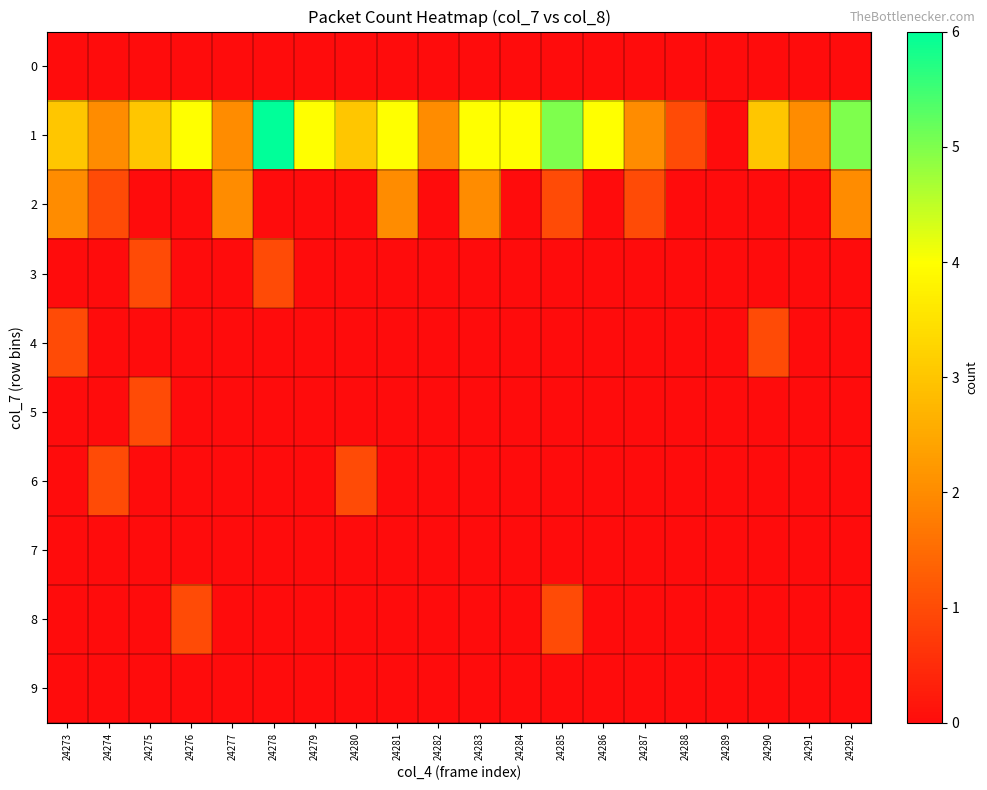

Reading right to left, extract all data points from this chart.

0: 24292=0	24291=0	24290=0	24289=0	24288=0	24287=0	24286=0	24285=0	24284=0	24283=0	24282=0	24281=0	24280=0	24279=0	24278=0	24277=0	24276=0	24275=0	24274=0	24273=0
1: 24292=5	24291=2	24290=3	24289=0	24288=1	24287=2	24286=4	24285=5	24284=4	24283=4	24282=2	24281=4	24280=3	24279=4	24278=6	24277=2	24276=4	24275=3	24274=2	24273=3
2: 24292=2	24291=0	24290=0	24289=0	24288=0	24287=1	24286=0	24285=1	24284=0	24283=2	24282=0	24281=2	24280=0	24279=0	24278=0	24277=2	24276=0	24275=0	24274=1	24273=2
3: 24292=0	24291=0	24290=0	24289=0	24288=0	24287=0	24286=0	24285=0	24284=0	24283=0	24282=0	24281=0	24280=0	24279=0	24278=1	24277=0	24276=0	24275=1	24274=0	24273=0
4: 24292=0	24291=0	24290=1	24289=0	24288=0	24287=0	24286=0	24285=0	24284=0	24283=0	24282=0	24281=0	24280=0	24279=0	24278=0	24277=0	24276=0	24275=0	24274=0	24273=1
5: 24292=0	24291=0	24290=0	24289=0	24288=0	24287=0	24286=0	24285=0	24284=0	24283=0	24282=0	24281=0	24280=0	24279=0	24278=0	24277=0	24276=0	24275=1	24274=0	24273=0
6: 24292=0	24291=0	24290=0	24289=0	24288=0	24287=0	24286=0	24285=0	24284=0	24283=0	24282=0	24281=0	24280=1	24279=0	24278=0	24277=0	24276=0	24275=0	24274=1	24273=0
7: 24292=0	24291=0	24290=0	24289=0	24288=0	24287=0	24286=0	24285=0	24284=0	24283=0	24282=0	24281=0	24280=0	24279=0	24278=0	24277=0	24276=0	24275=0	24274=0	24273=0
8: 24292=0	24291=0	24290=0	24289=0	24288=0	24287=0	24286=0	24285=1	24284=0	24283=0	24282=0	24281=0	24280=0	24279=0	24278=0	24277=0	24276=1	24275=0	24274=0	24273=0
9: 24292=0	24291=0	24290=0	24289=0	24288=0	24287=0	24286=0	24285=0	24284=0	24283=0	24282=0	24281=0	24280=0	24279=0	24278=0	24277=0	24276=0	24275=0	24274=0	24273=0